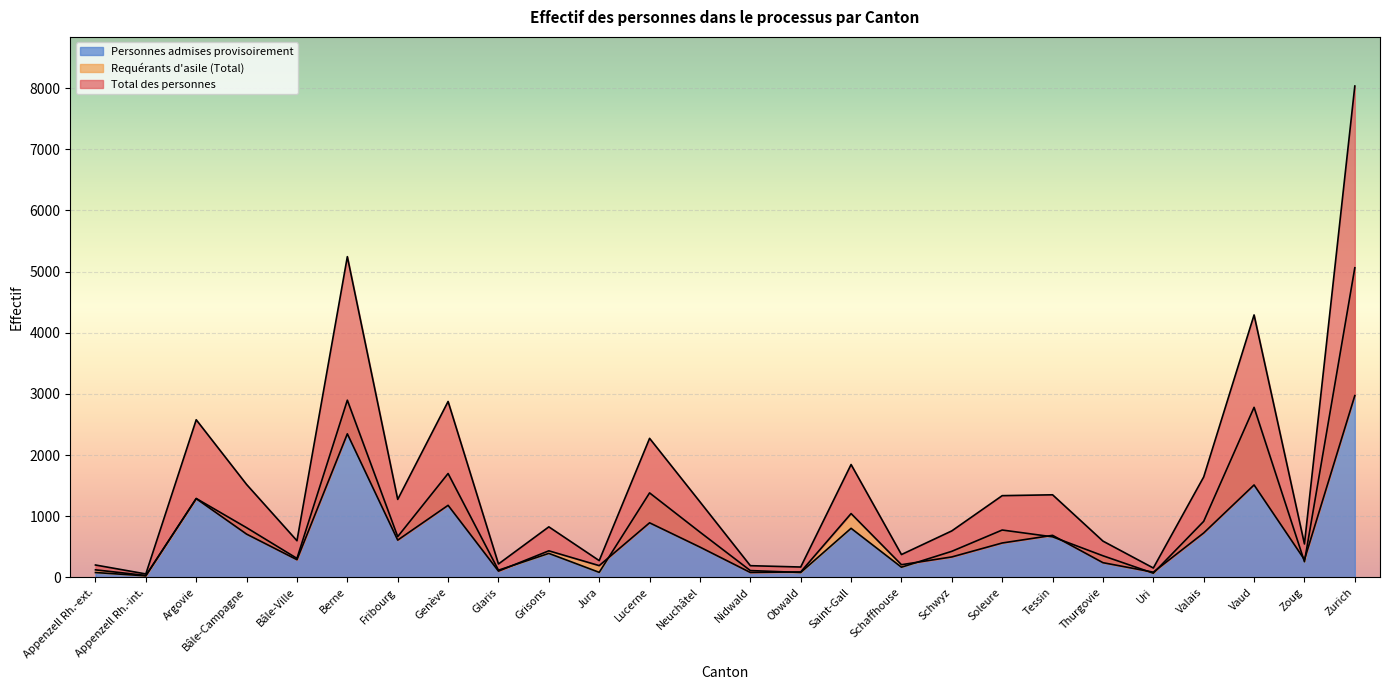

Does the chart display data point markers on the line(s)?

No